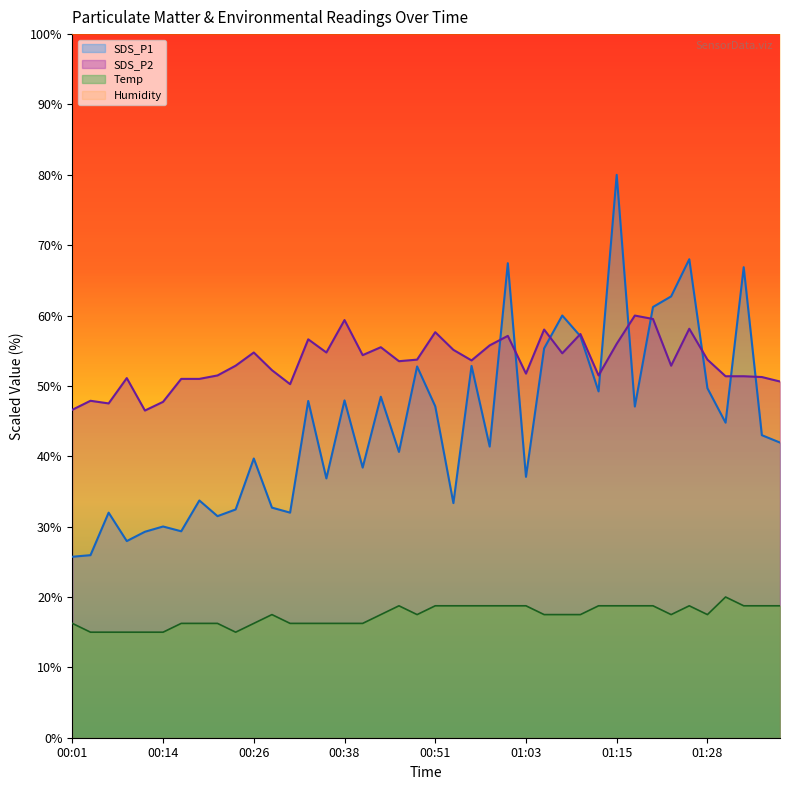

What is the maximum value shown in the chart?

100.0